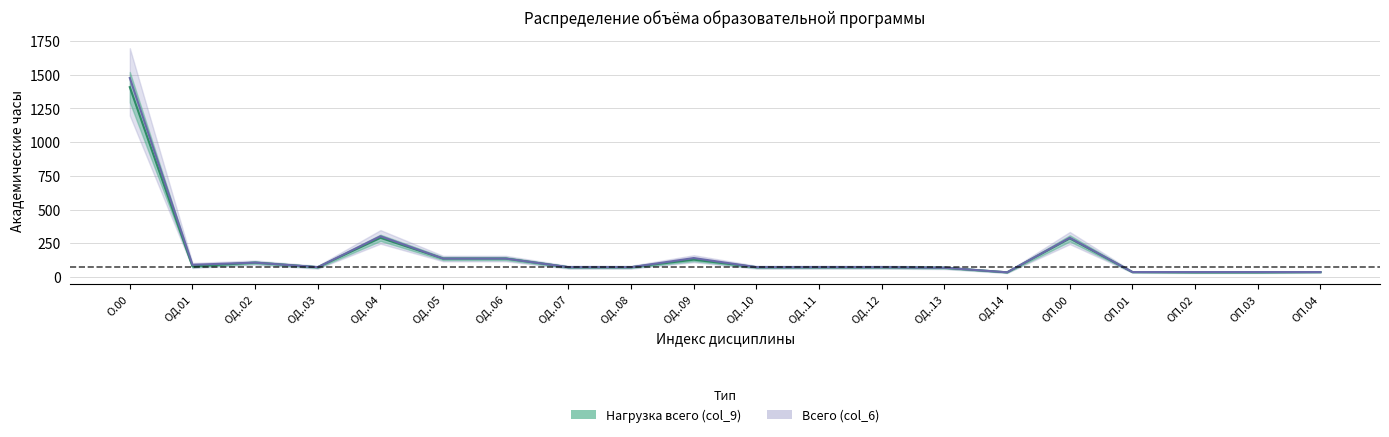

Reading left to right, list all the values displayed in this chart.

Всего (col_6): О.00=1476	ОД.01=90	ОД..02=106	ОД..03=72	ОД..04=302	ОД..05=136	ОД..06=136	ОД..07=72	ОД..08=72	ОД..09=140	ОД..10=72	ОД..11=72	ОД..12=72	ОД..13=68	ОД.14=34	ОП.00=290	ОП.01=36	ОП.02=36	ОП.03=36	ОП.04=36
Нагрузка всего (col_9): О.00=1408	ОД.01=78	ОД..02=106	ОД..03=72	ОД..04=290	ОД..05=136	ОД..06=136	ОД..07=72	ОД..08=72	ОД..09=128	ОД..10=72	ОД..11=72	ОД..12=72	ОД..13=68	ОД.14=34	ОП.00=286	ОП.01=36	ОП.02=34	ОП.03=34	ОП.04=36